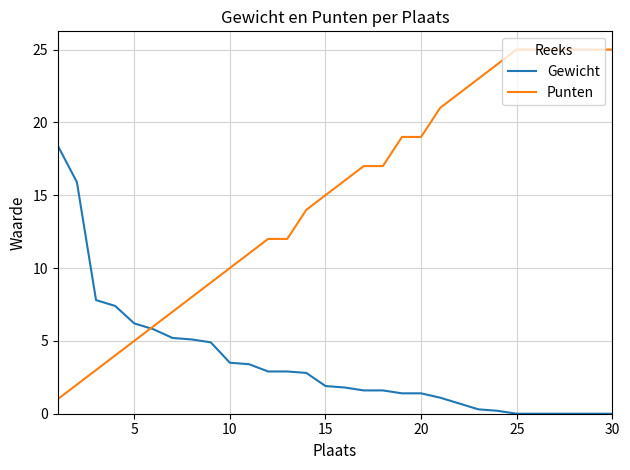

Which series has the largest total across all categories?

Punten